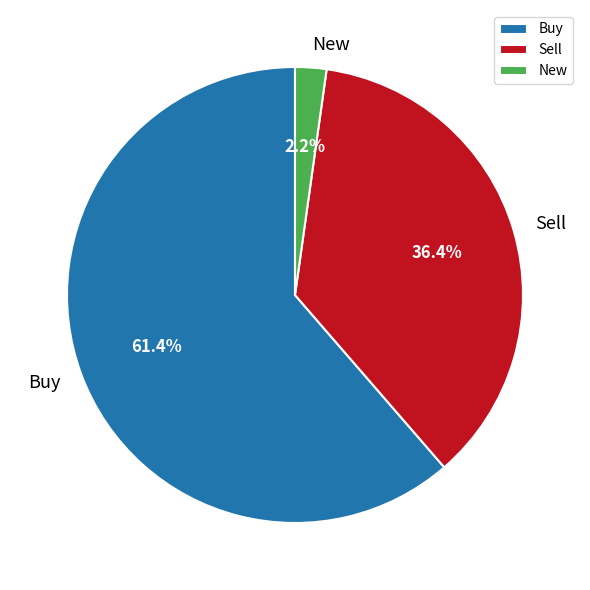

Does any single category account for the majority?

Yes